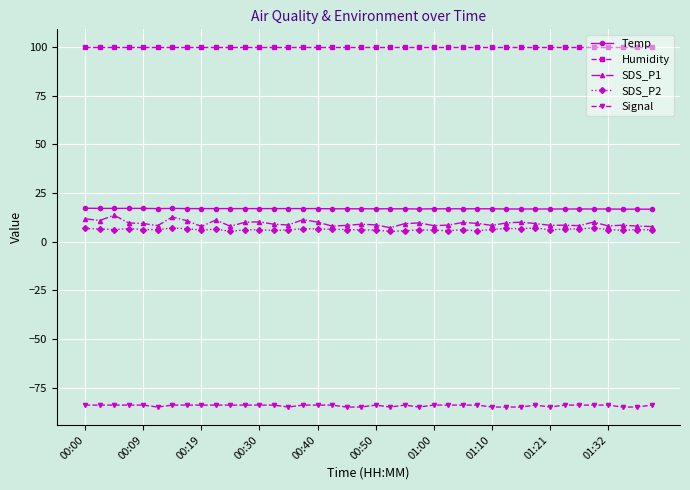

Which series has the widest spread of values?

SDS_P1